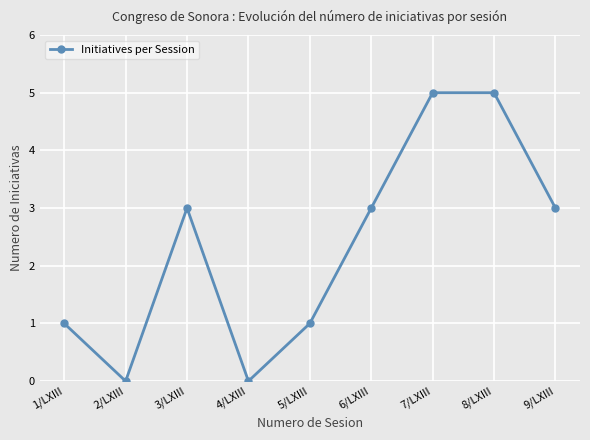

Reading left to right, what are all the values shown in this chart?

1/LXIII=1	2/LXIII=0	3/LXIII=3	4/LXIII=0	5/LXIII=1	6/LXIII=3	7/LXIII=5	8/LXIII=5	9/LXIII=3